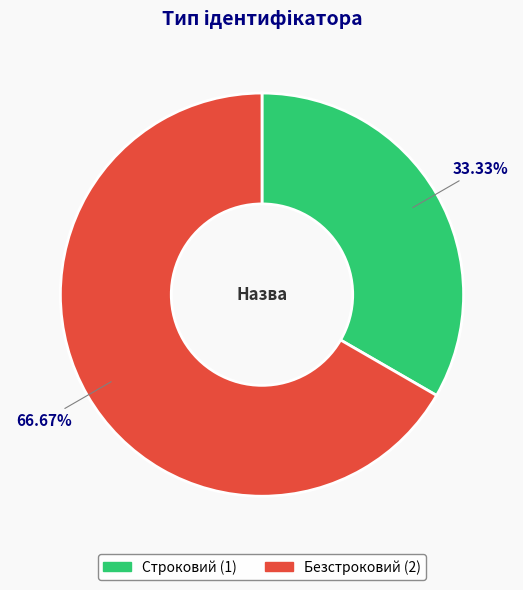

Which slice is the smallest?

Строковий